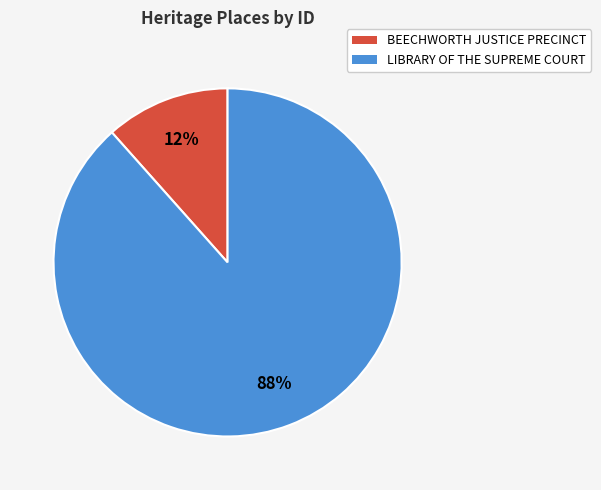

Count the number of slices in the pie.

2